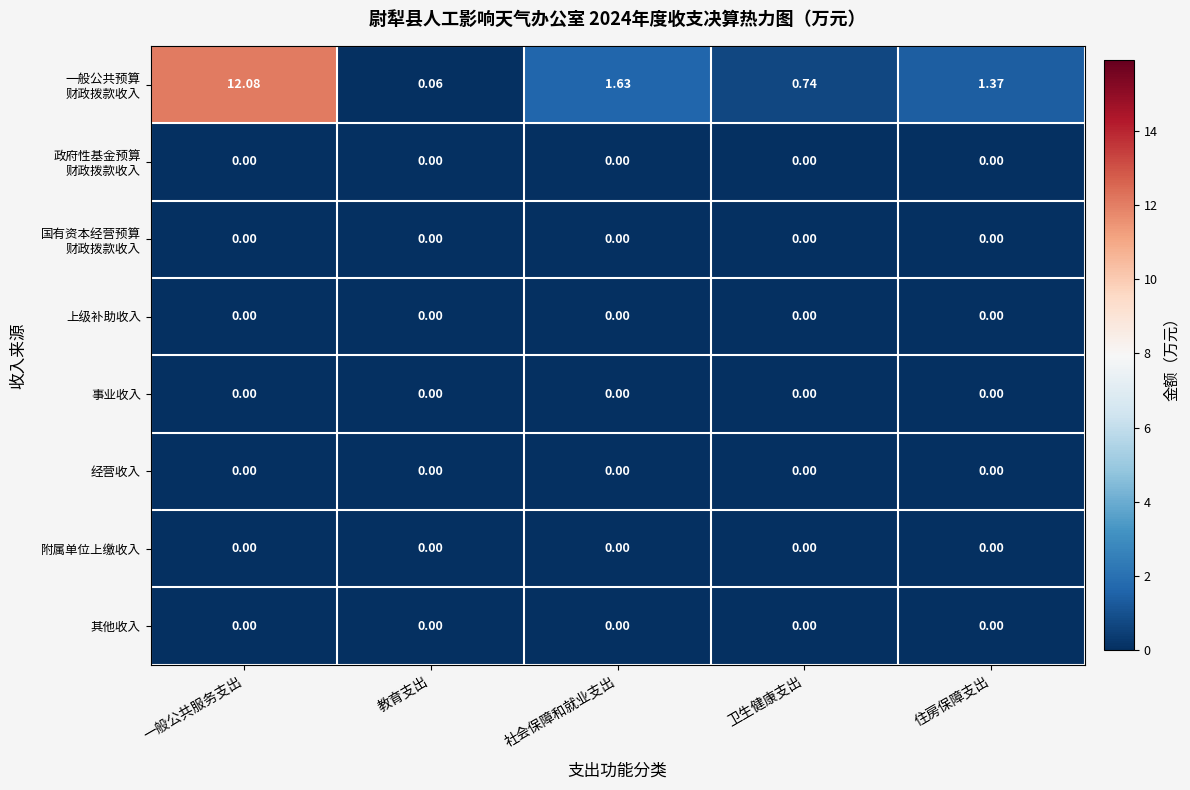

How many series are shown in this chart?

8